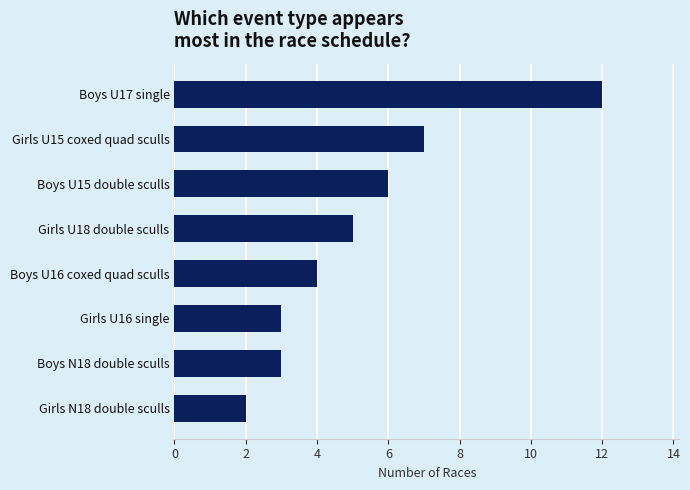

Does the chart contain stacked bars?

No